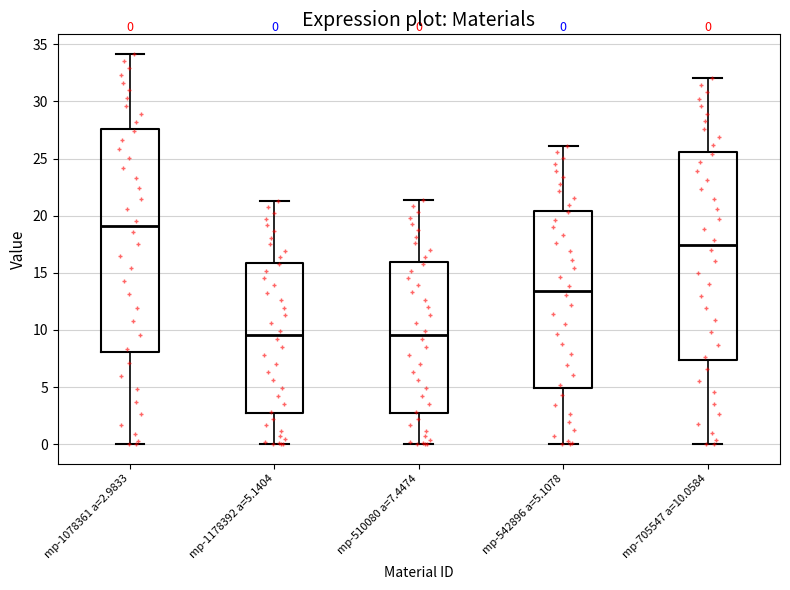

Which box is the tallest, from its lower edge to its upper edge?

mp-1078361 a=2.9833